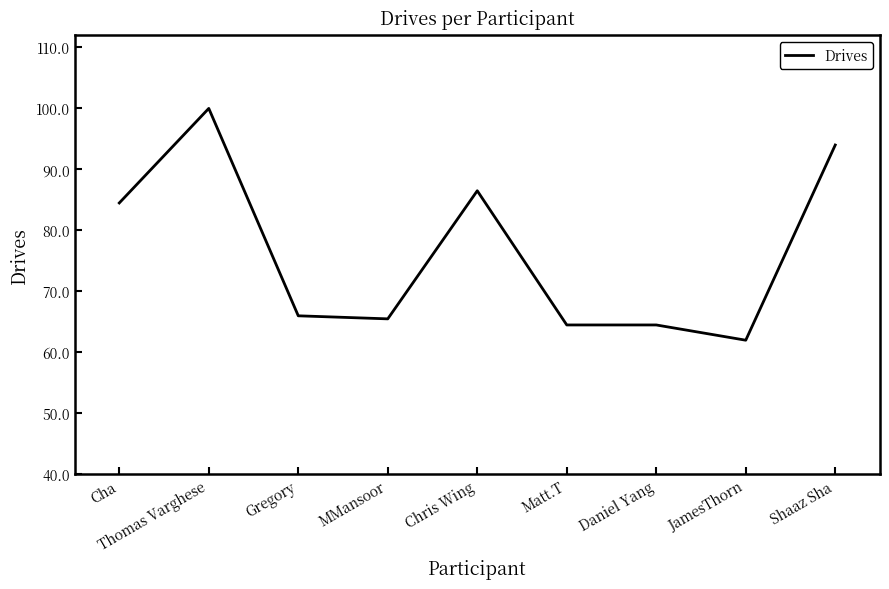

Reading left to right, transcribe all the data shown in this chart.

89	120	52	51	93	49	49	44	108